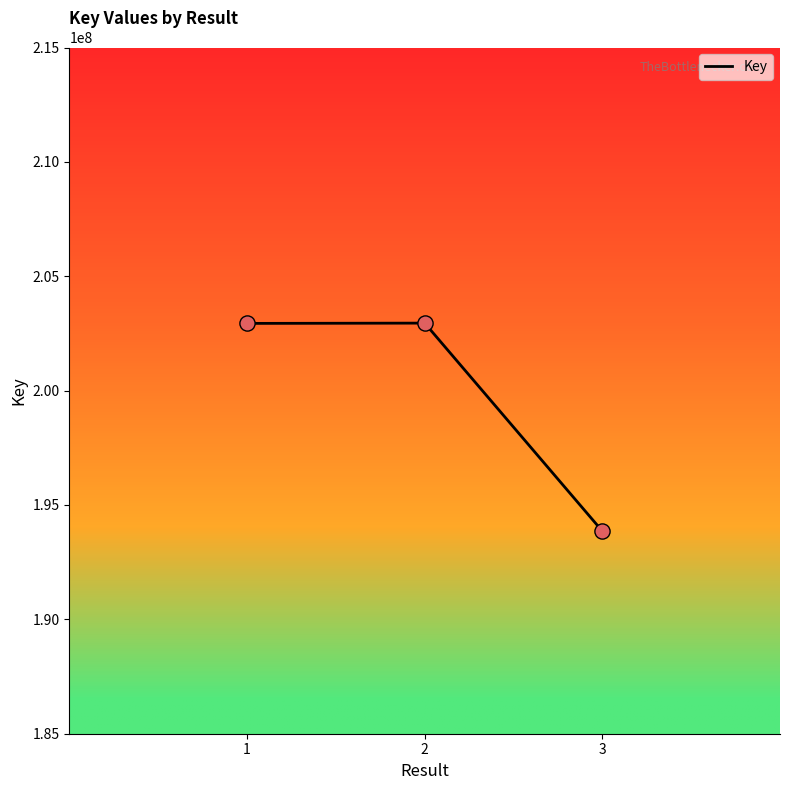

What is the ratio of the value at 2 to the value at 3?

1.0